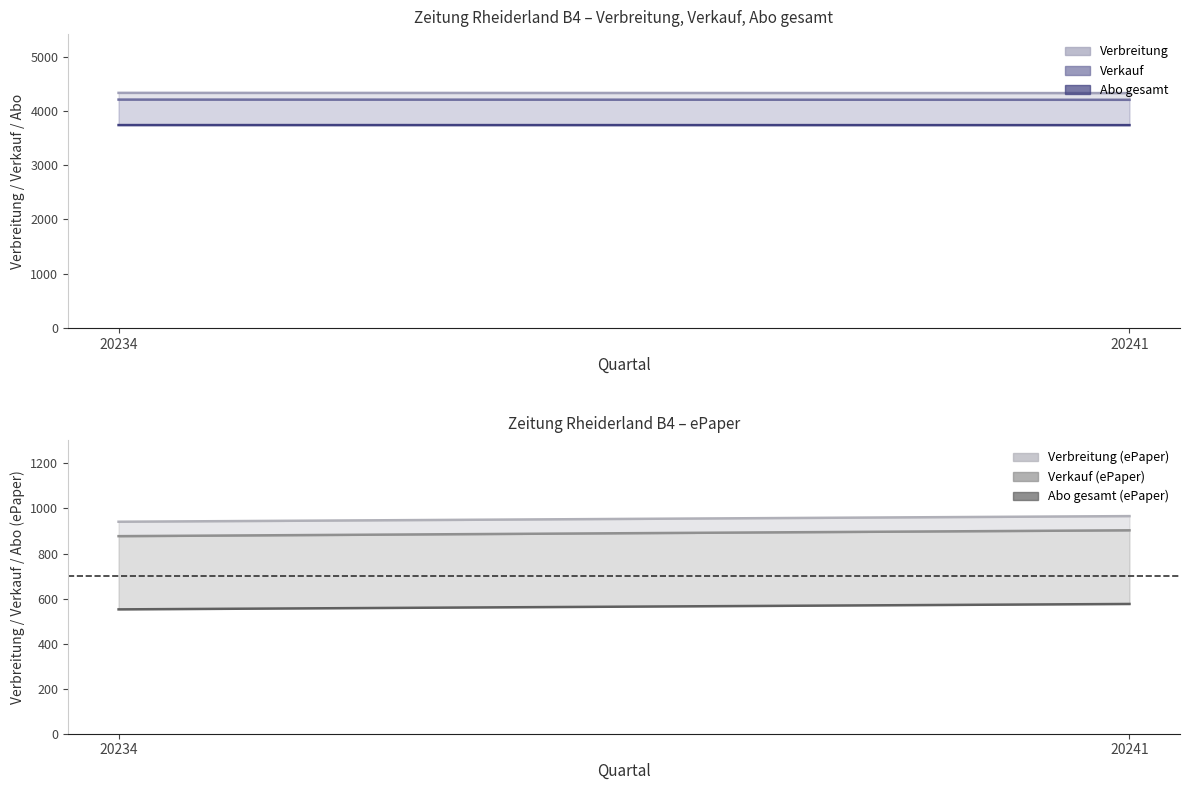

Rank the series at 20234 from highest to lowest value.

Verbreitung, Verkauf, Abo gesamt, Verbreitung (ePaper), Verkauf (ePaper), Abo gesamt (ePaper)